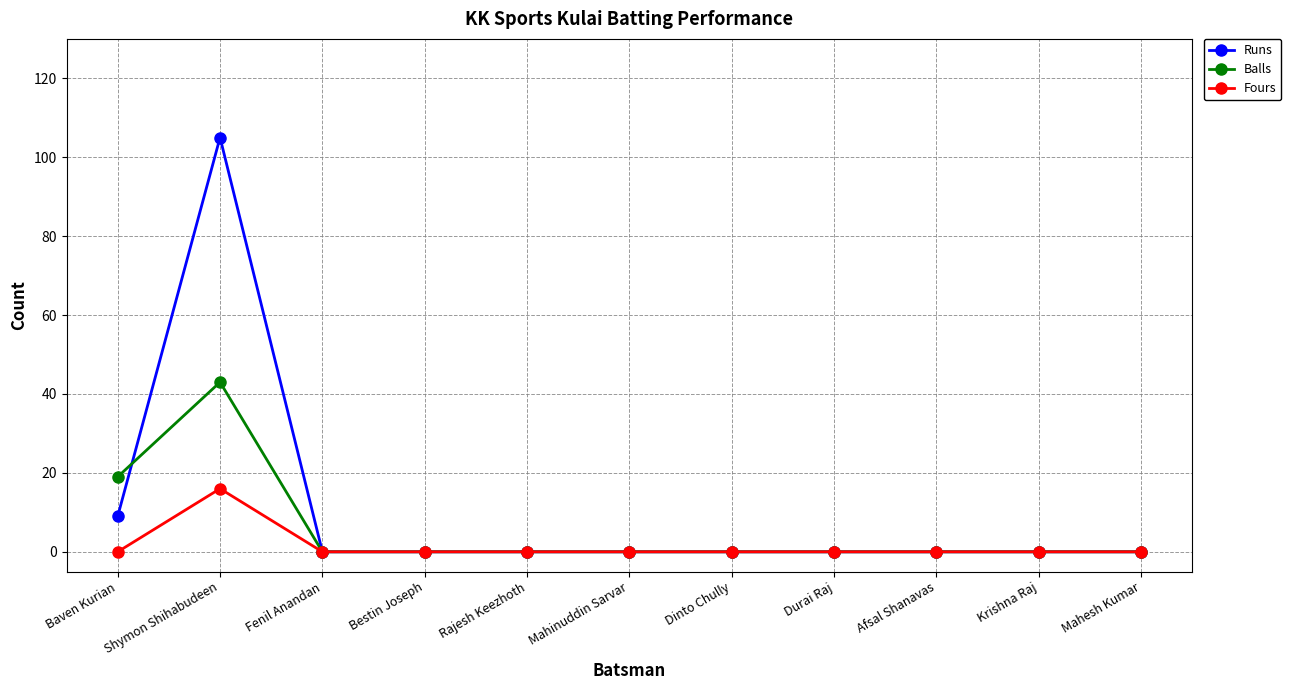

At Shymon Shihabudeen, list the series in order from smallest to largest.

Fours, Balls, Runs